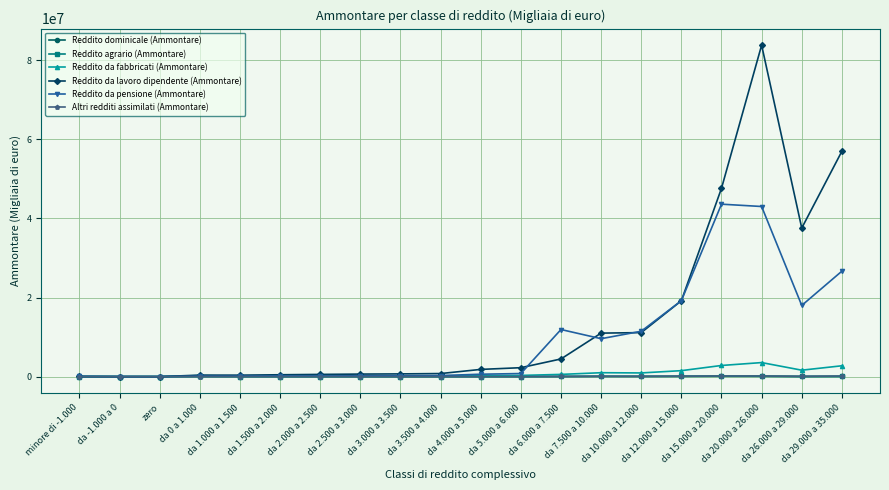

Which series has the largest total across all categories?

Reddito da lavoro dipendente (Ammontare)